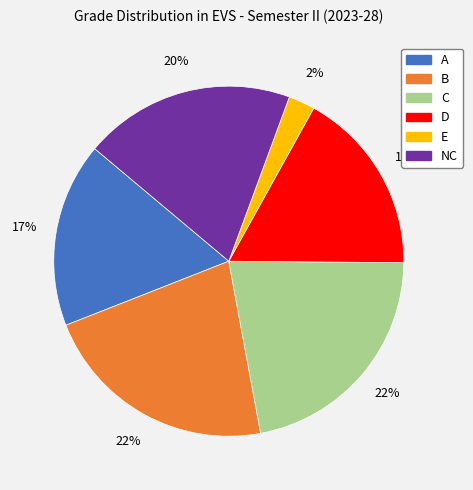

The C slice represents 9% of the pie. True or false?

False